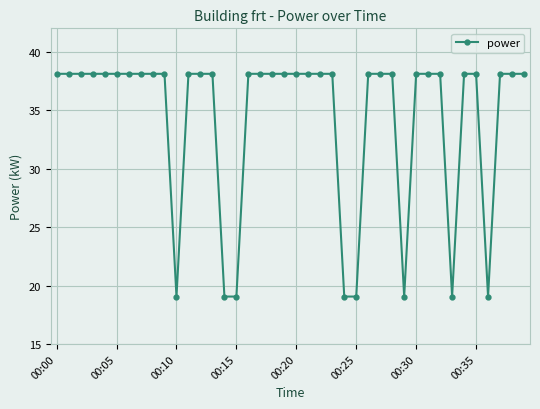

What is the greatest value displayed?

38.1